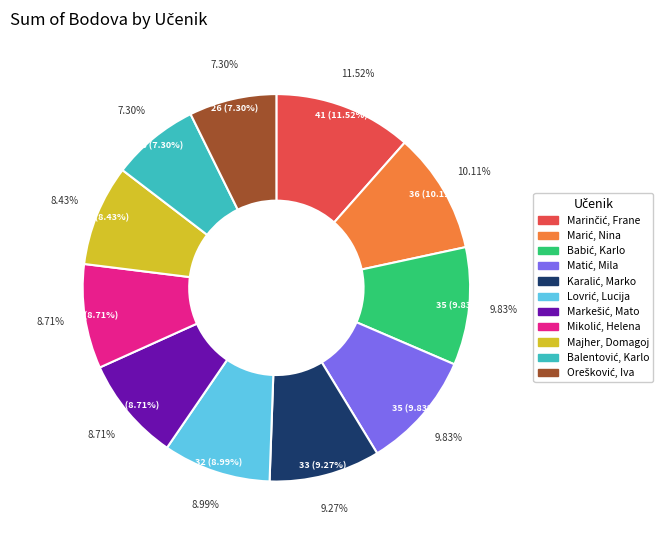

To the nearest percent, what is the difference between the Marinčić, Frane and Balentović, Karlo slice percentages?

4%